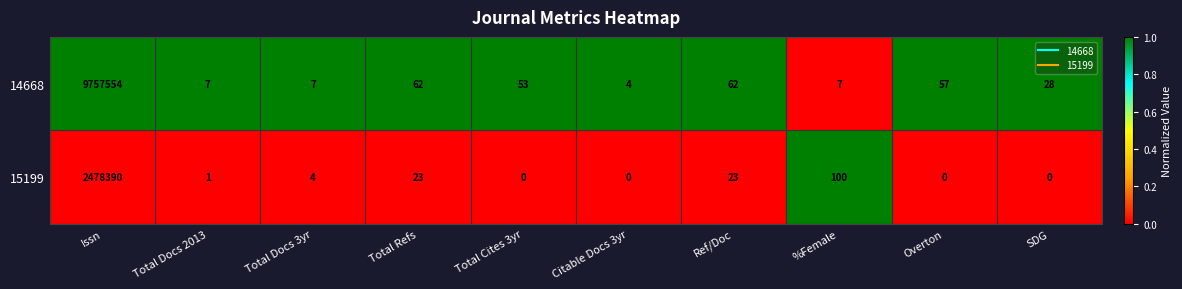

List the series in order of their peak value, highest first.

14668, 15199